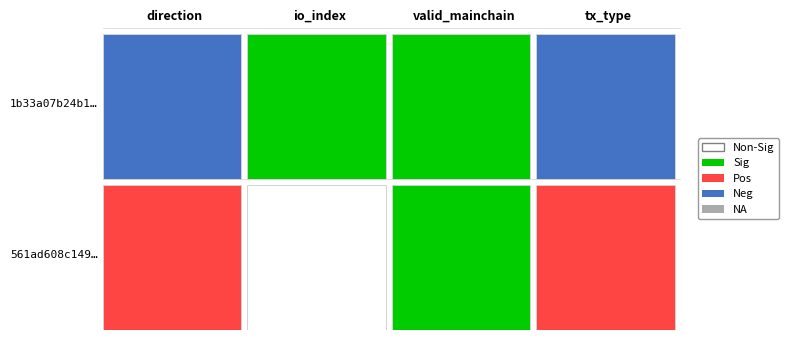

Which has a higher value, io_index_values or direction_values?

io_index_values